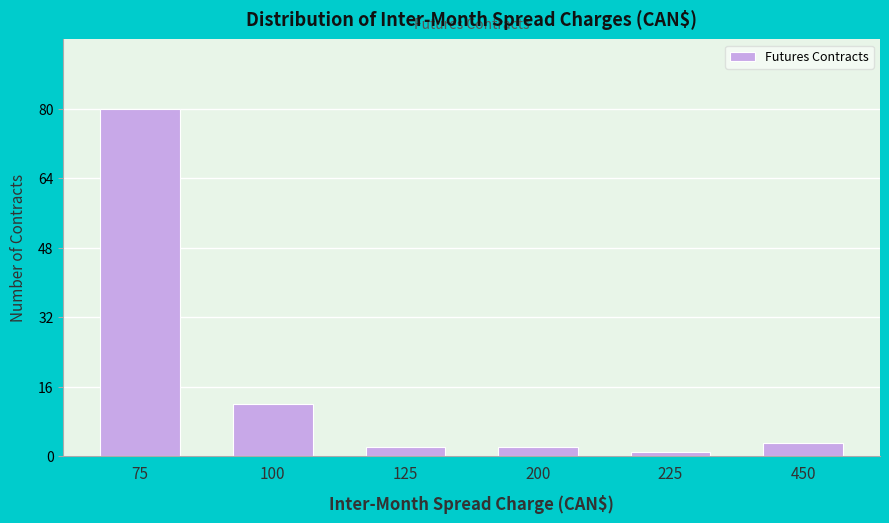

Reading left to right, what are all the values shown in this chart?

75=80	100=12	125=2	200=2	225=1	450=3